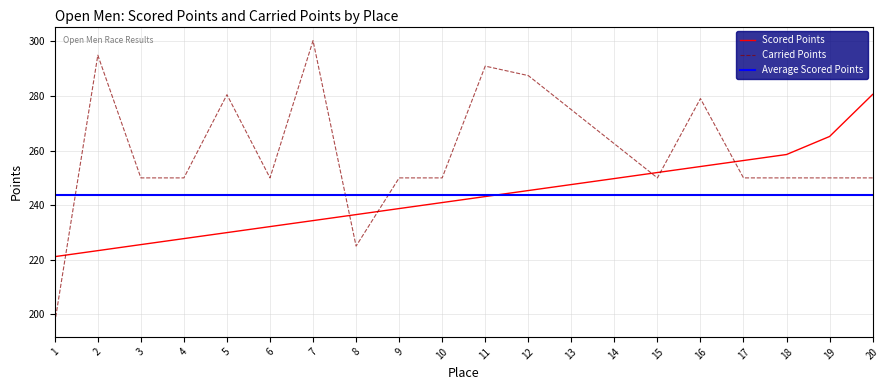

In Carried Points, how many points are lower than both neighbors (excluding endpoints)?

3